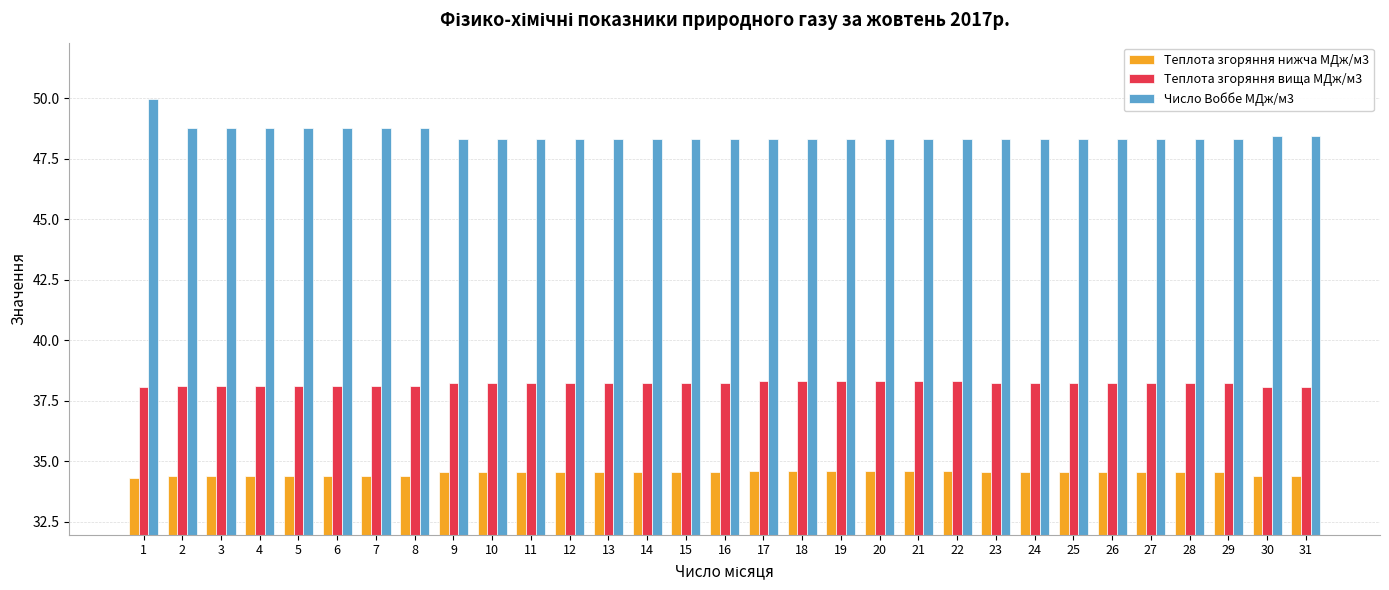

Rank the series by their average value, from lowest to highest.

Теплота згоряння нижча МДж/м3, Теплота згоряння вища МДж/м3, Число Воббе МДж/м3